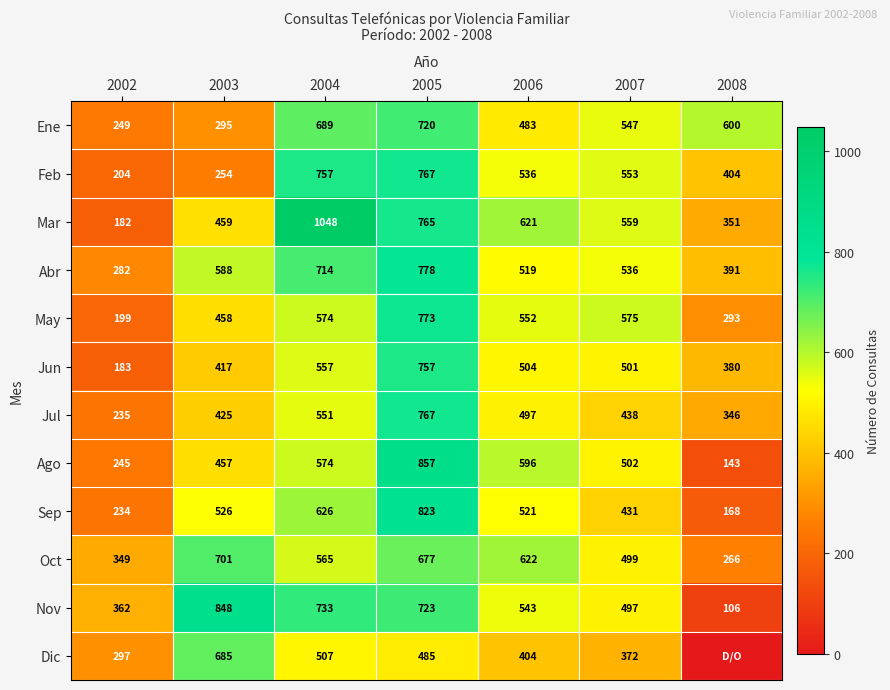

List the labels in order of Jul value, largest first.

2005, 2004, 2006, 2007, 2003, 2008, 2002